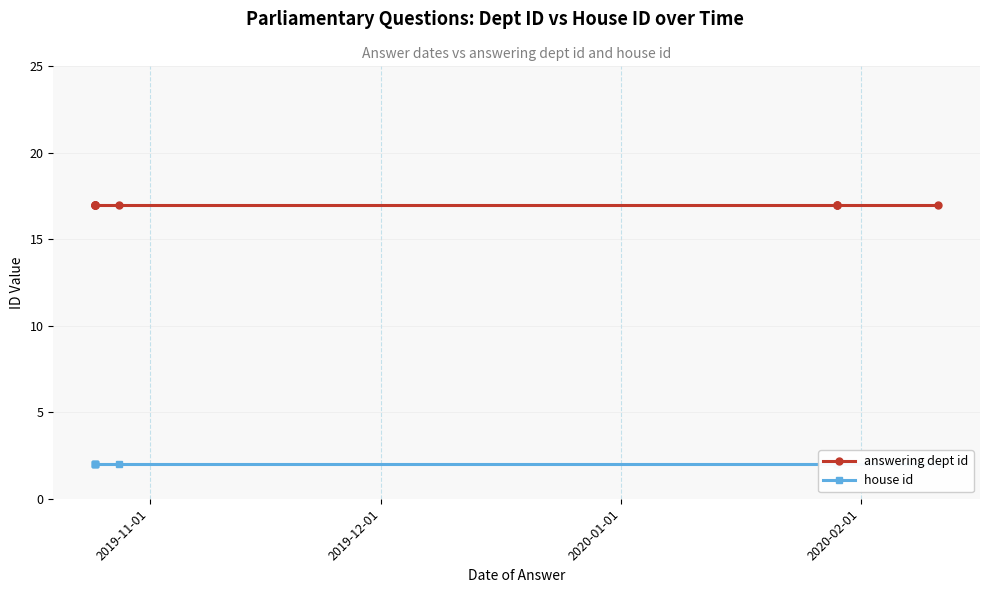

The answering dept id series shows 10 at 5. True or false?

False